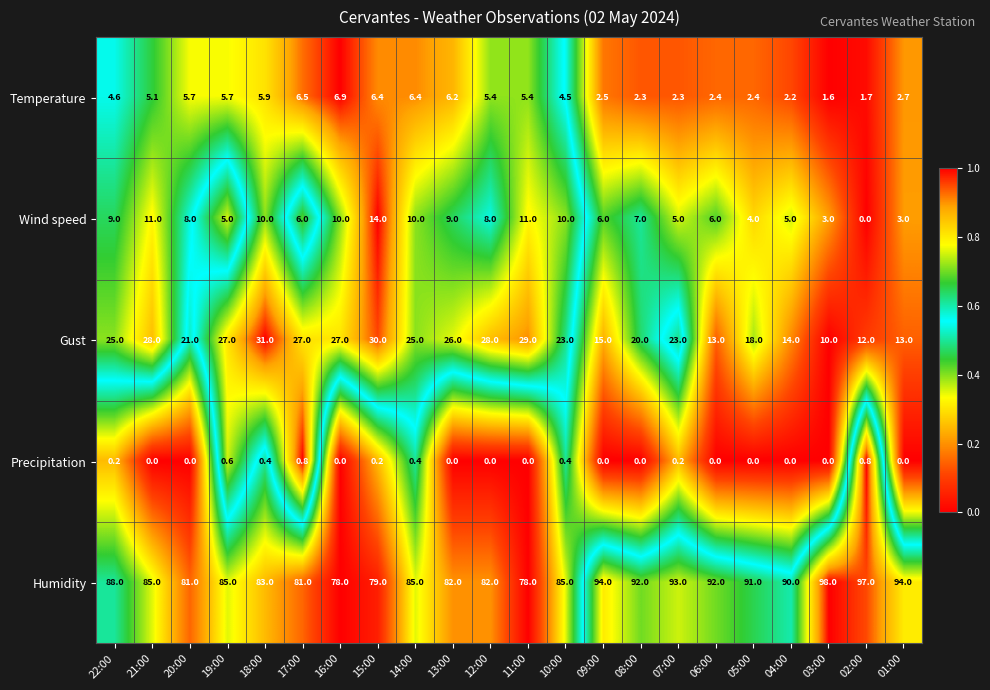

The value of Humidity at 17:00 is 43.7. True or false?

False